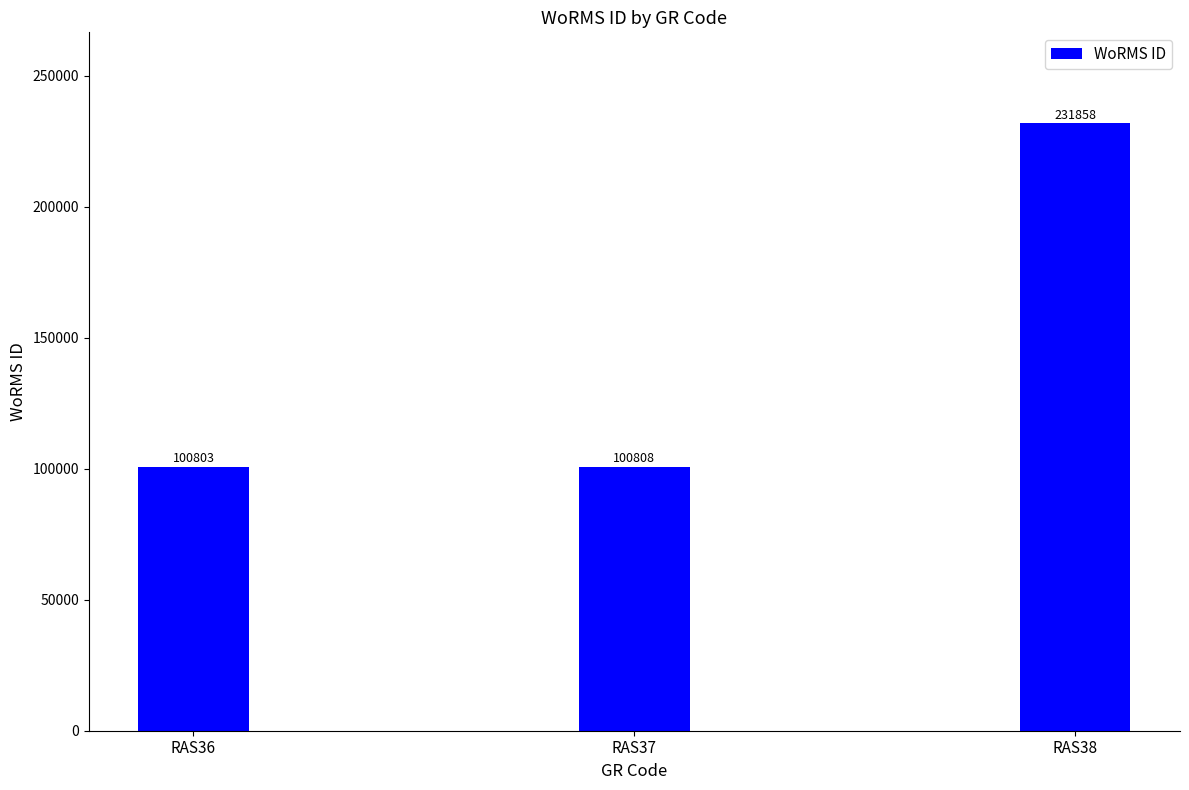

What value does the data have at RAS37?

100808